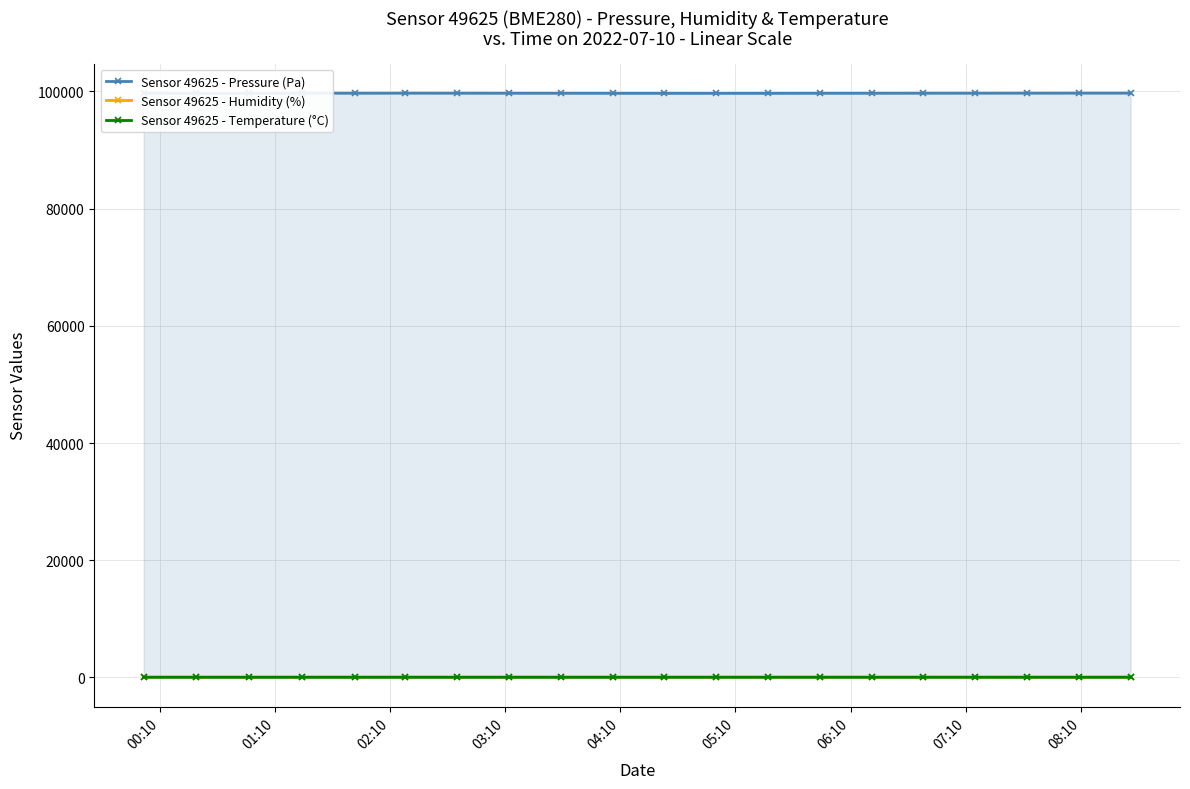

Is the value of Sensor 49625 - Pressure (Pa) at 08:10 greater than the value of Sensor 49625 - Temperature (°C) at 9?

Yes